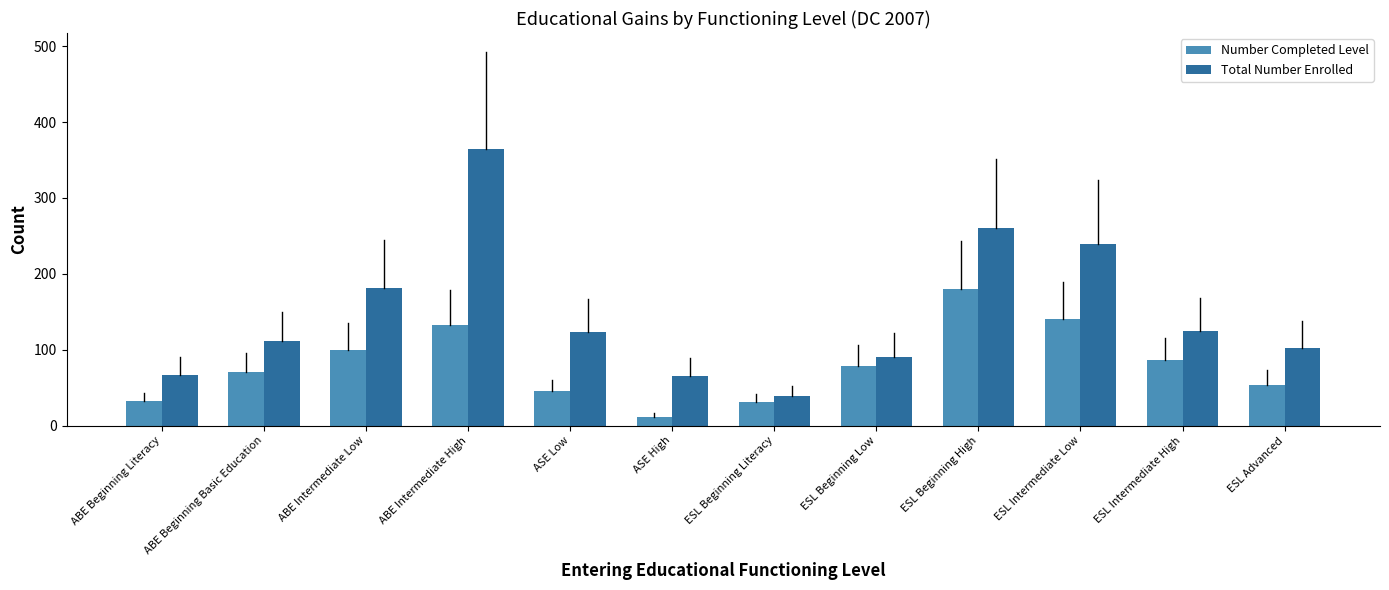

Is it true that Total Number Enrolled equals 17 at ESL Beginning Literacy?

False